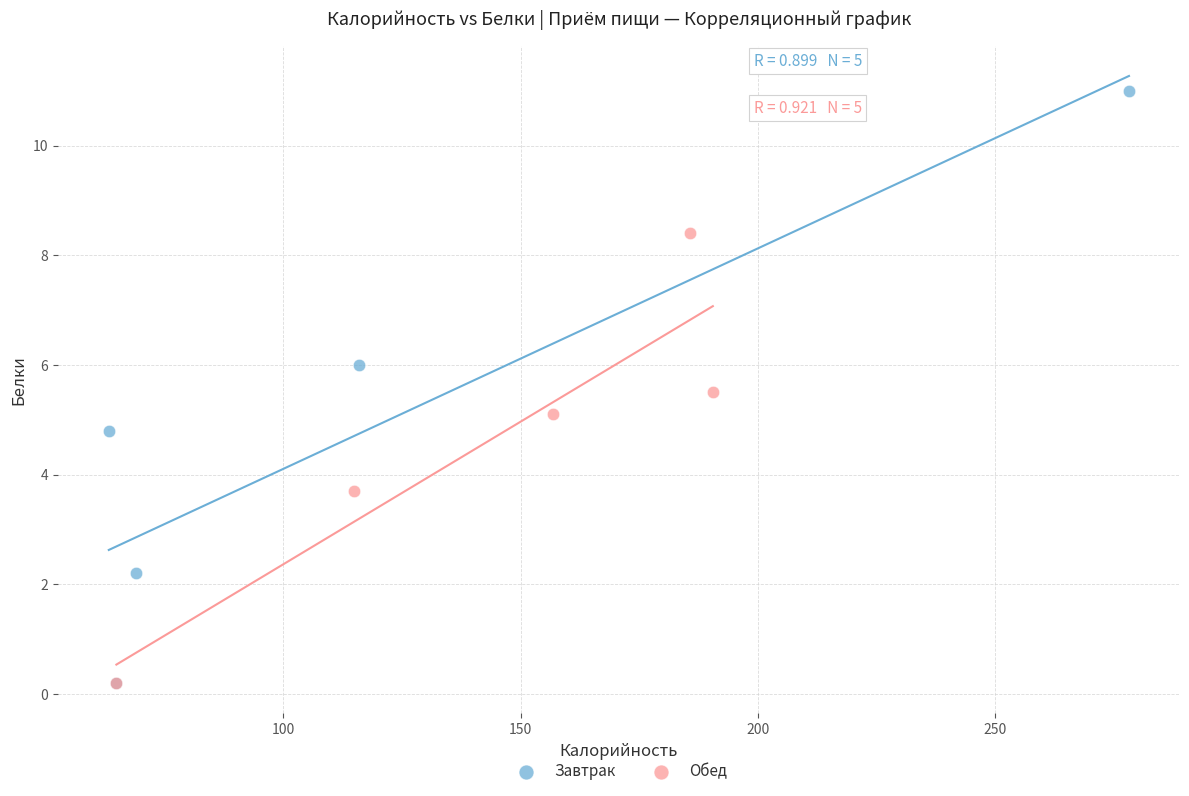

Which series has the widest spread of Y values?

Завтрак